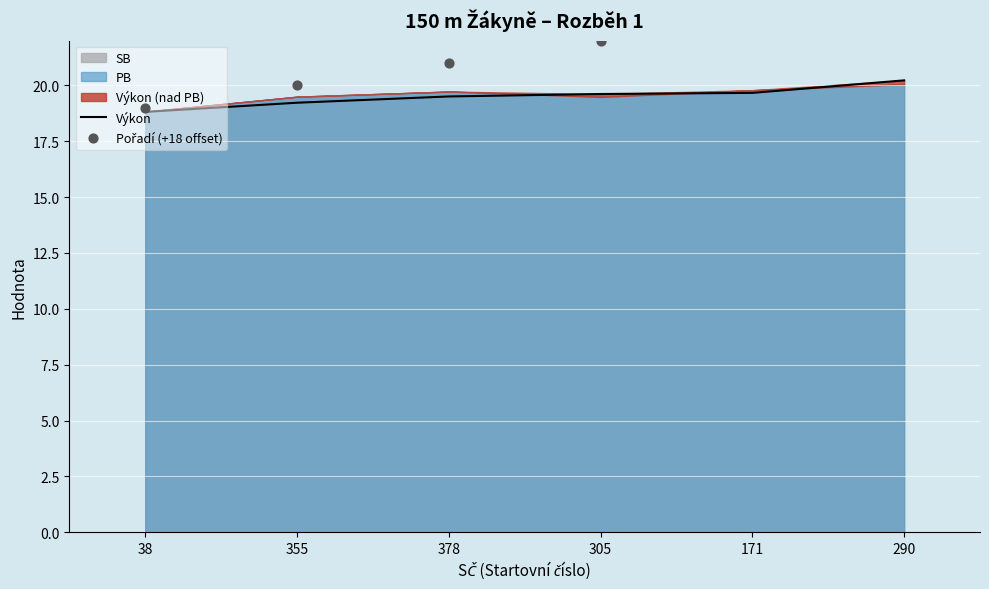

What is the total value across all series at 305?

41.6